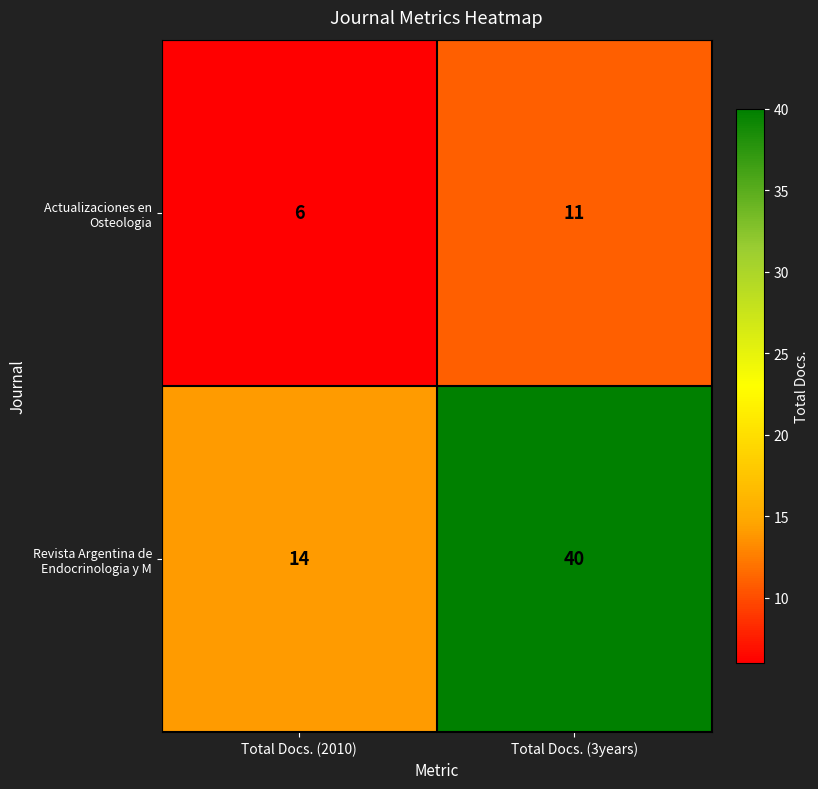

What is the total value across all series at Total Docs. (3years)?

51